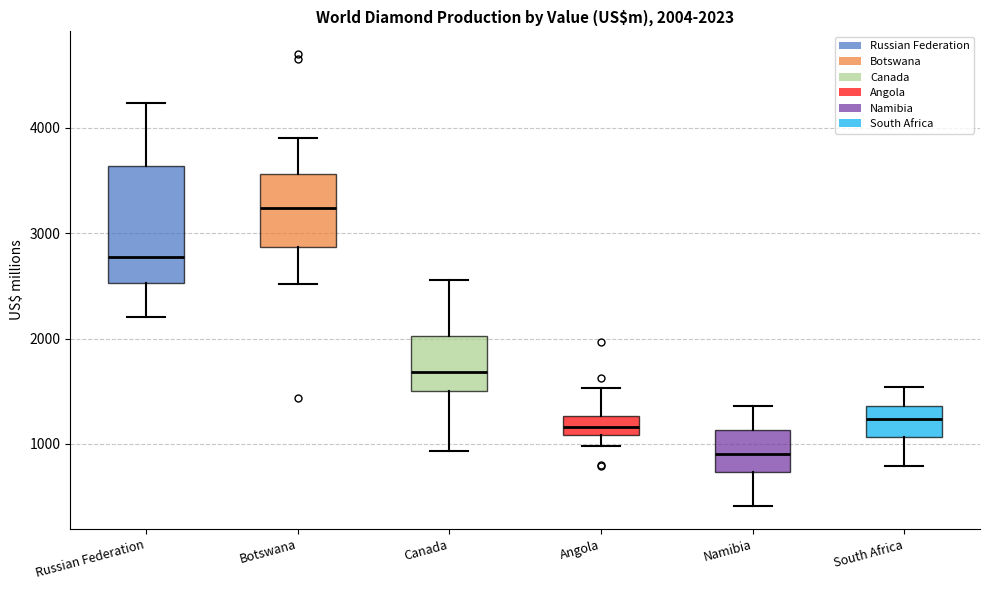

Which box is the tallest, from its lower edge to its upper edge?

Russian Federation